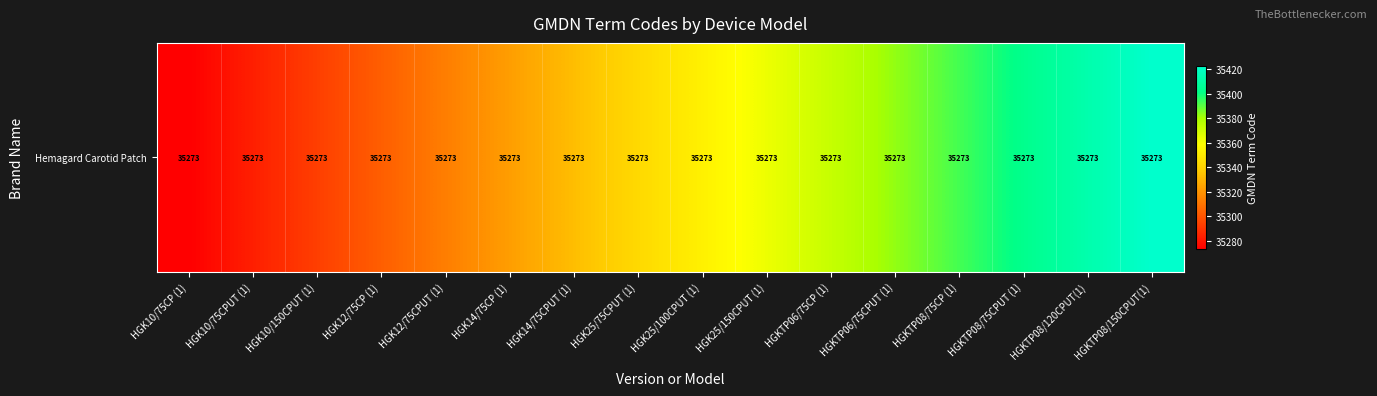

Where does the data first go above 35353?

HGK25/150CPUT (1)